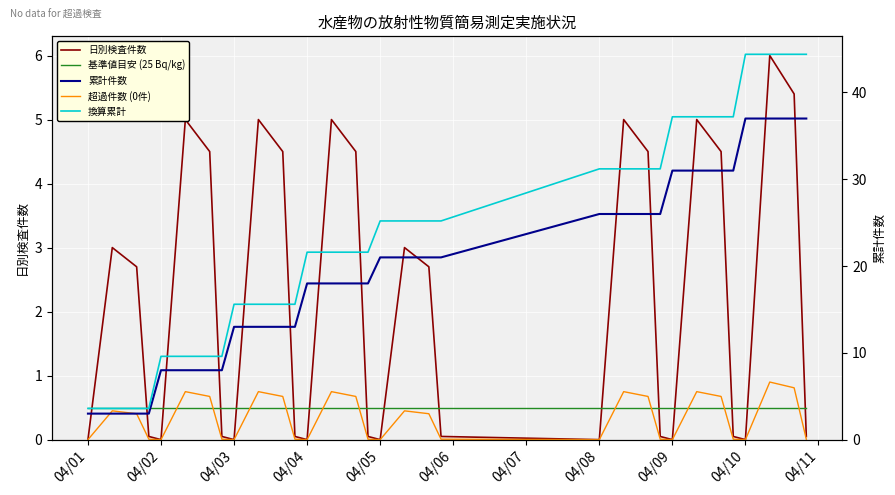

Reading left to right, what are all the values shown in this chart?

日別検査件数: 0.0	3.0	2.7	0.1	0.0	5.0	4.5	0.1	0.0	5.0	4.5	0.1	0.0	5.0	4.5	0.1	0.0	3.0	2.7	0.1	0.0	5.0	4.5	0.1	0.0	5.0	4.5	0.1	0.0	6.0	5.4	0.1
基準値目安 (25 Bq/kg): 0.5	0.5	0.5	0.5	0.5	0.5	0.5	0.5	0.5	0.5	0.5	0.5	0.5	0.5	0.5	0.5	0.5	0.5	0.5	0.5	0.5	0.5	0.5	0.5	0.5	0.5	0.5	0.5	0.5	0.5	0.5	0.5
超過件数 (0件): 0.0	0.4	0.4	0.0	0.0	0.8	0.7	0.0	0.0	0.8	0.7	0.0	0.0	0.8	0.7	0.0	0.0	0.4	0.4	0.0	0.0	0.8	0.7	0.0	0.0	0.8	0.7	0.0	0.0	0.9	0.8	0.0
累計件数: 3.0	3.0	3.0	3.0	8.0	8.0	8.0	8.0	13.0	13.0	13.0	13.0	18.0	18.0	18.0	18.0	21.0	21.0	21.0	21.0	26.0	26.0	26.0	26.0	31.0	31.0	31.0	31.0	37.0	37.0	37.0	37.0
換算累計: 3.6	3.6	3.6	3.6	9.6	9.6	9.6	9.6	15.6	15.6	15.6	15.6	21.6	21.6	21.6	21.6	25.2	25.2	25.2	25.2	31.2	31.2	31.2	31.2	37.2	37.2	37.2	37.2	44.4	44.4	44.4	44.4